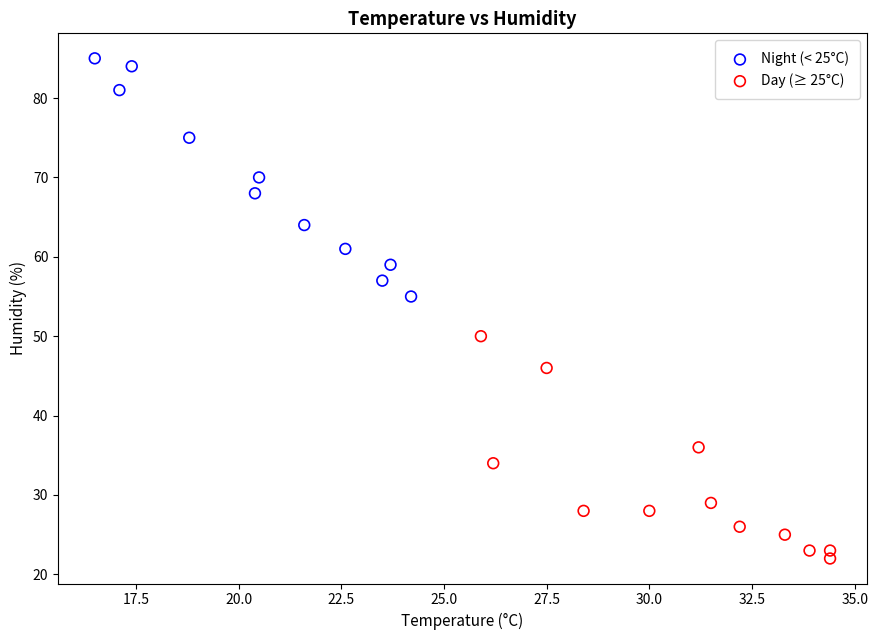

Which series contains the lowest Y value?

Day (≥ 25°C)